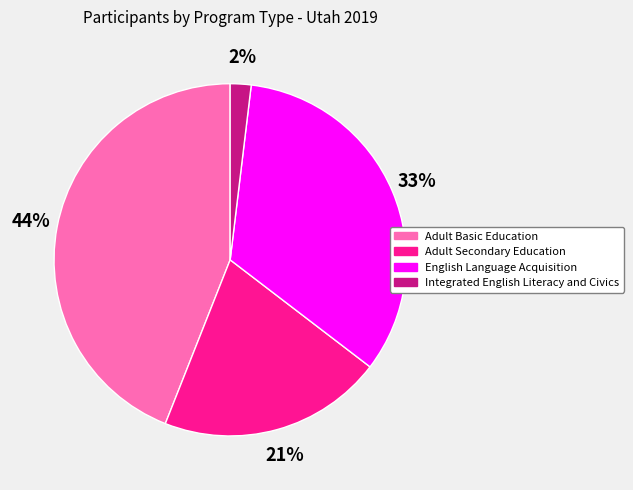

To the nearest percent, what is the combined percentage of English Language Acquisition and Adult Basic Education?

77%